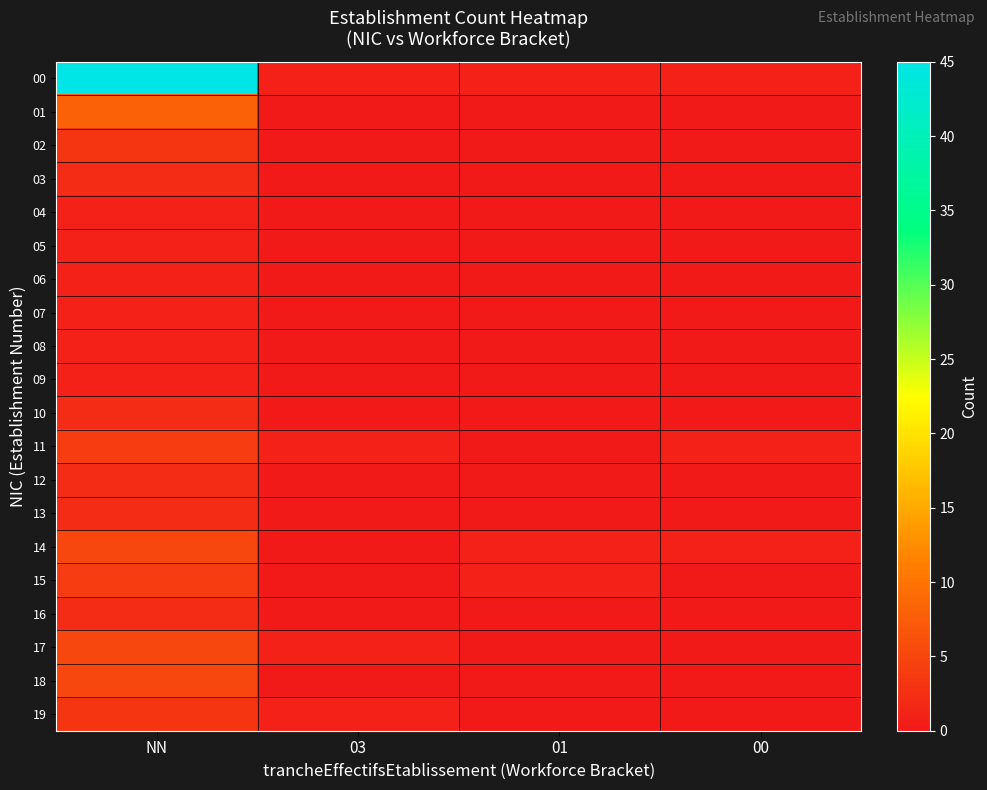

Between NN and 03, which series saw the biggest shift?

00